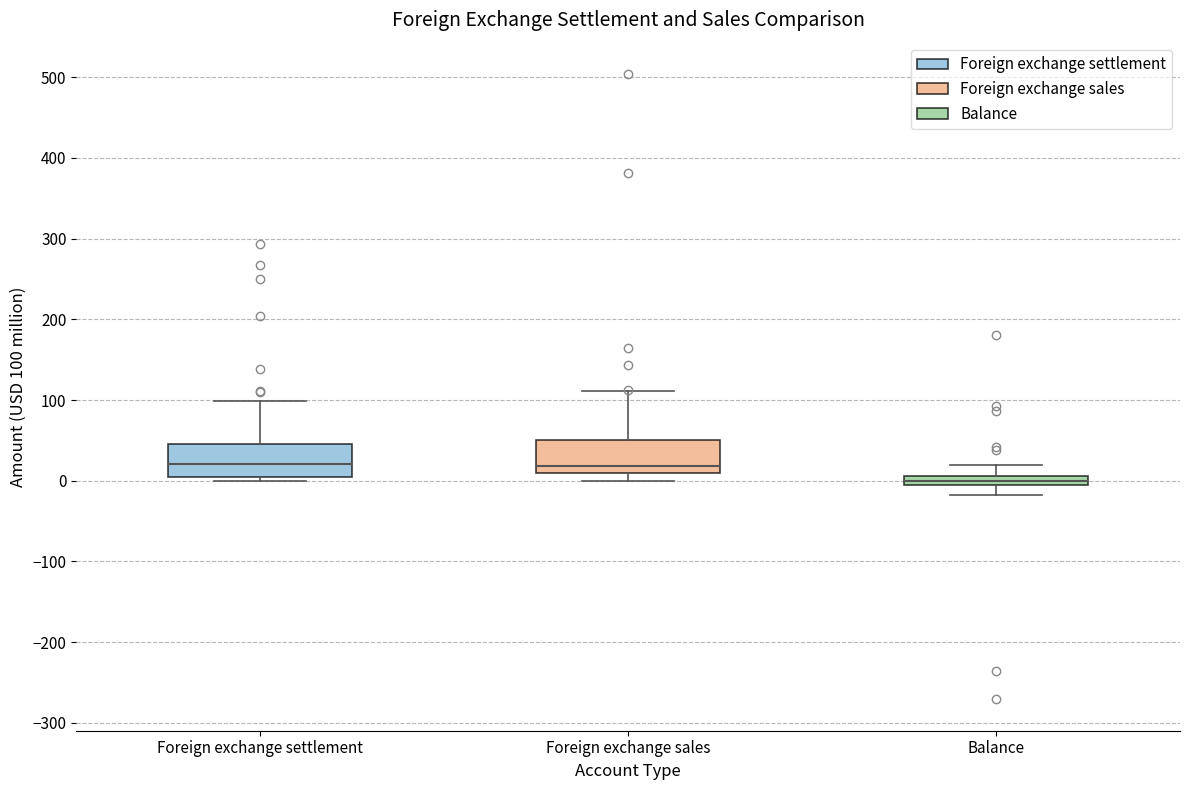

Where does the lower whisker of the box for Balance end on the y-axis? The values are not printed on the chart, so give them approximately, as read against the axis.

-20